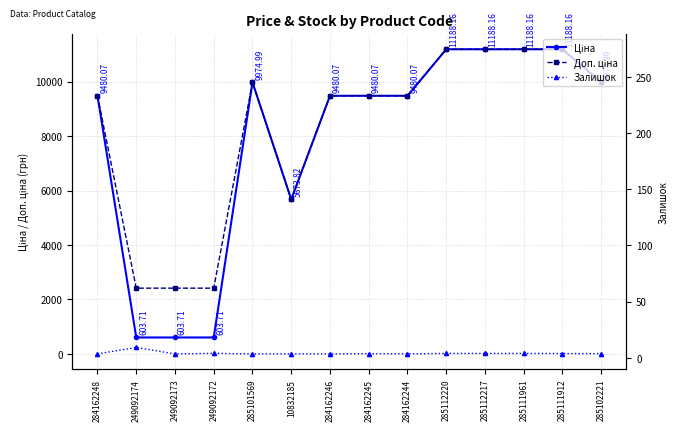

What is the label of the 13th point from the left?

285111912